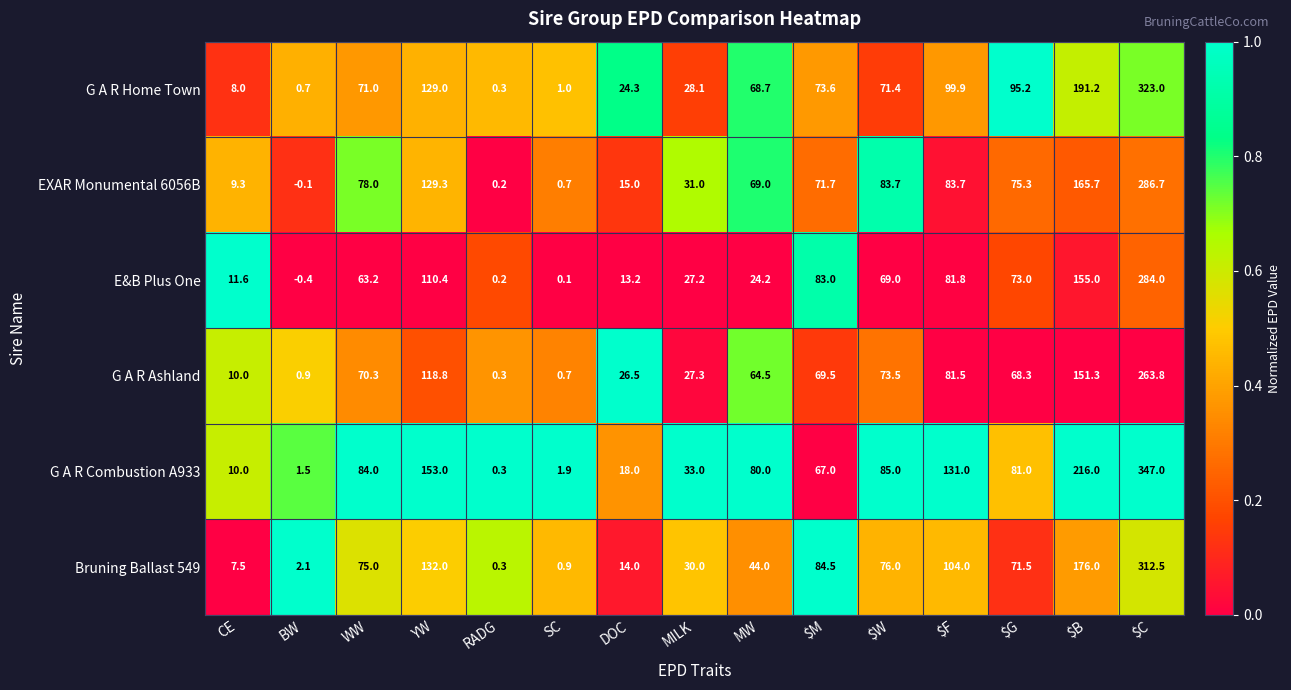

True or false: G A R Home Town has a value of 11.8 at MILK.

False